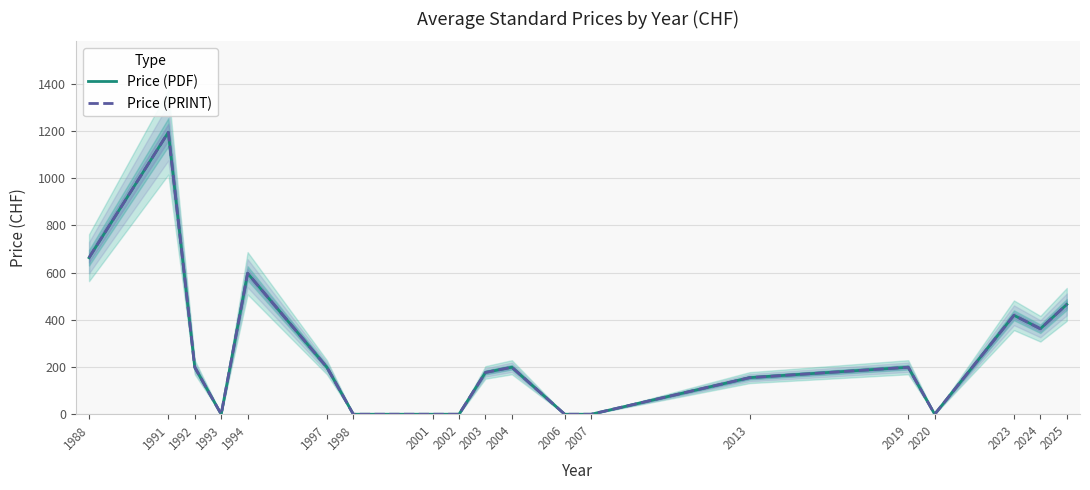

Where is the first local minimum for Price (PDF)?

1993